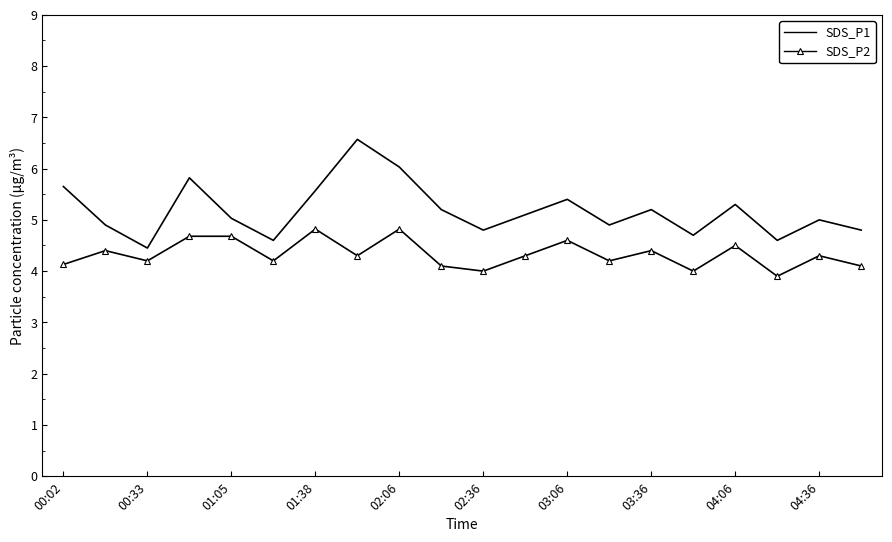

Reading left to right, transcribe all the data shown in this chart.

SDS_P1: 5.7	4.9	4.5	5.8	5.0	4.6	5.6	6.6	6.0	5.2	4.8	5.1	5.4	4.9	5.2	4.7	5.3	4.6	5.0	4.8
SDS_P2: 4.1	4.4	4.2	4.7	4.7	4.2	4.8	4.3	4.8	4.1	4.0	4.3	4.6	4.2	4.4	4.0	4.5	3.9	4.3	4.1